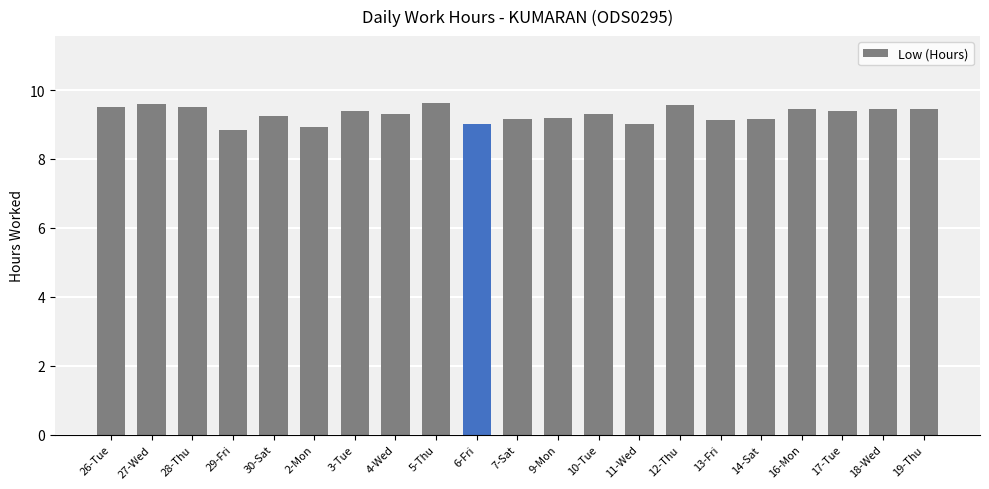

How many categories are shown in the chart?

21